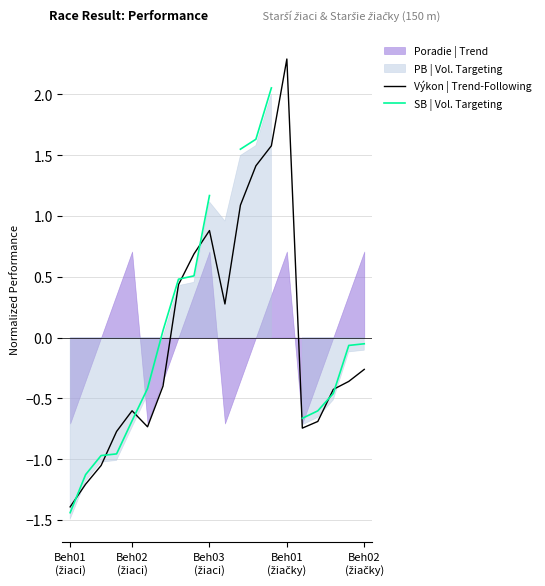

How many values in Výkon | Trend-Following are above zero?

8